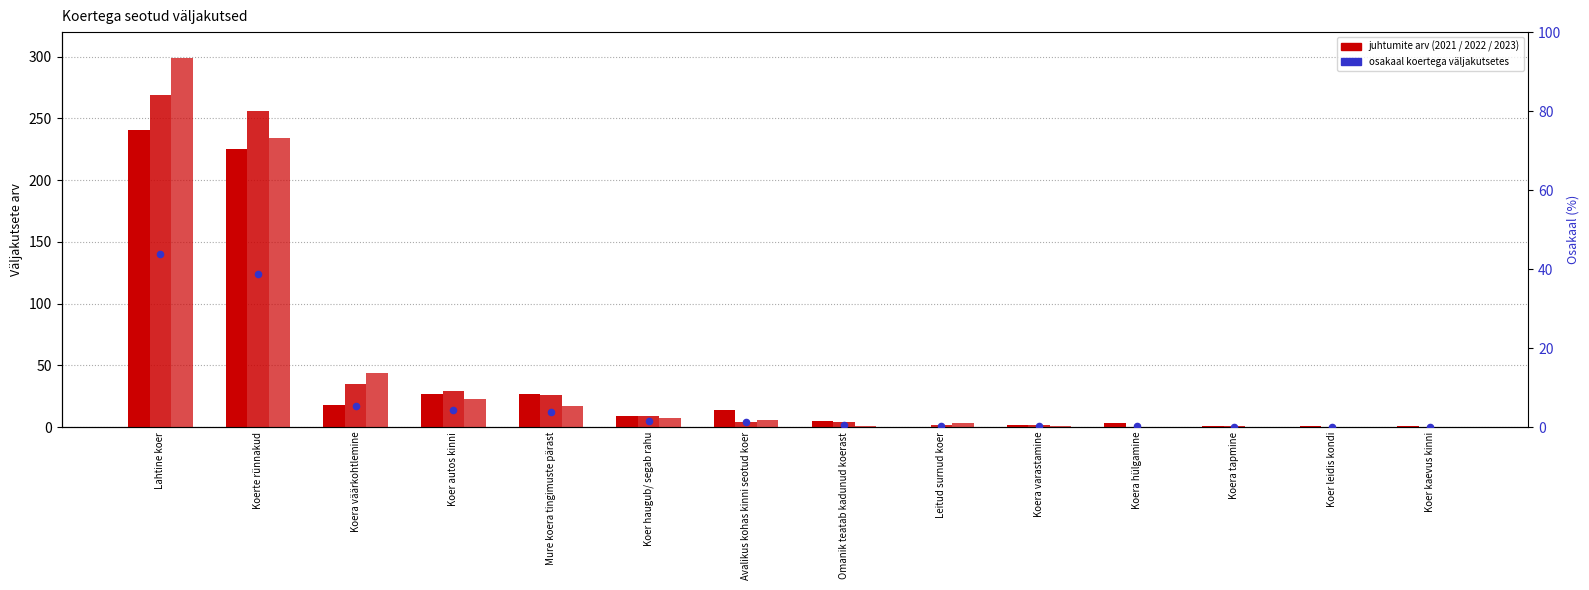

Which has a higher value, Koera väärkohtlemine or Koera hülgamine?

Koera väärkohtlemine